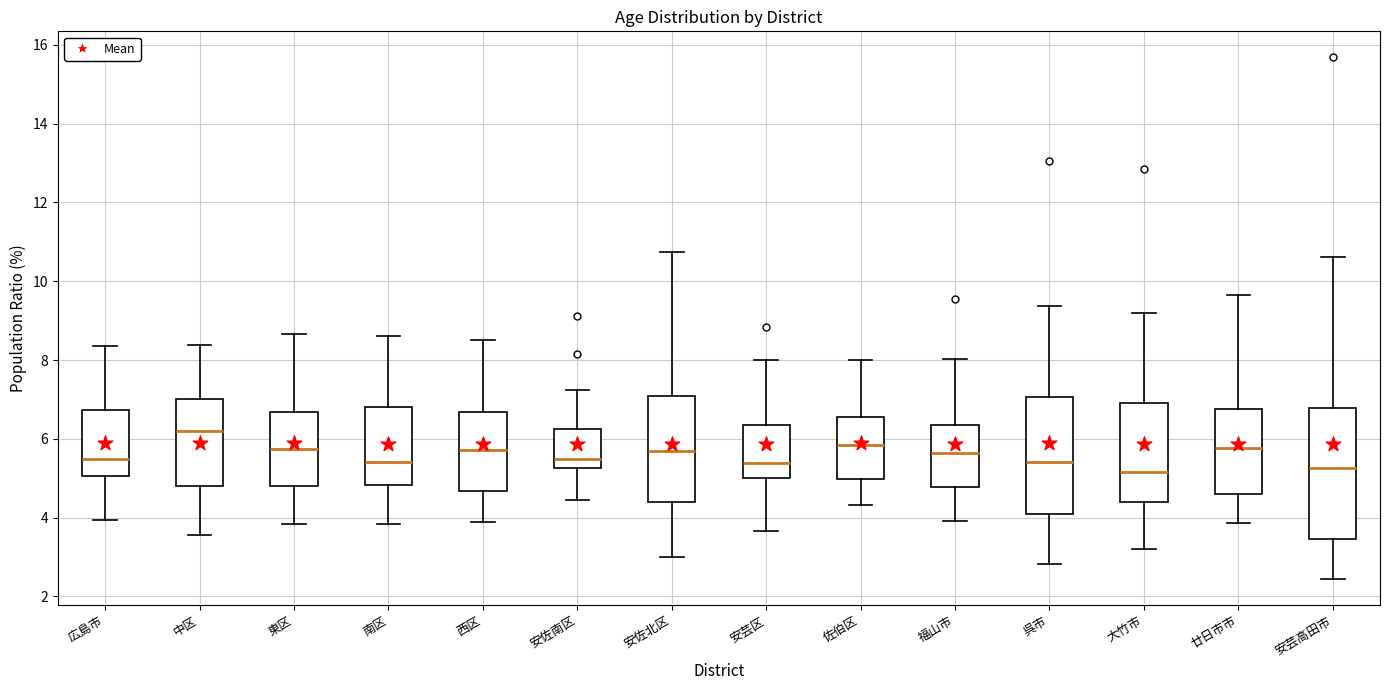

Where is the upper edge of the box for 東区 on the y-axis? The values are not printed on the chart, so give them approximately, as read against the axis.

6.6